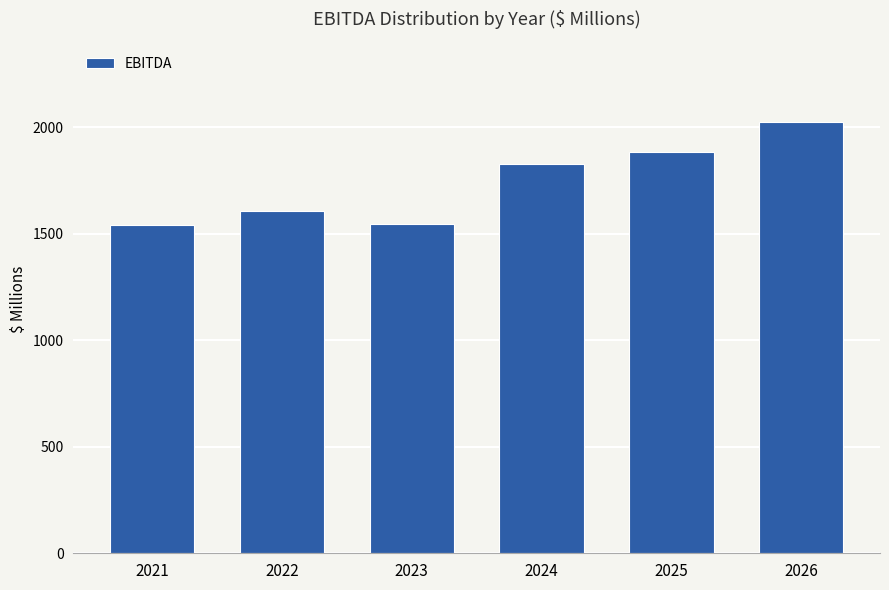

At which label is the value closest to 1783?

2024